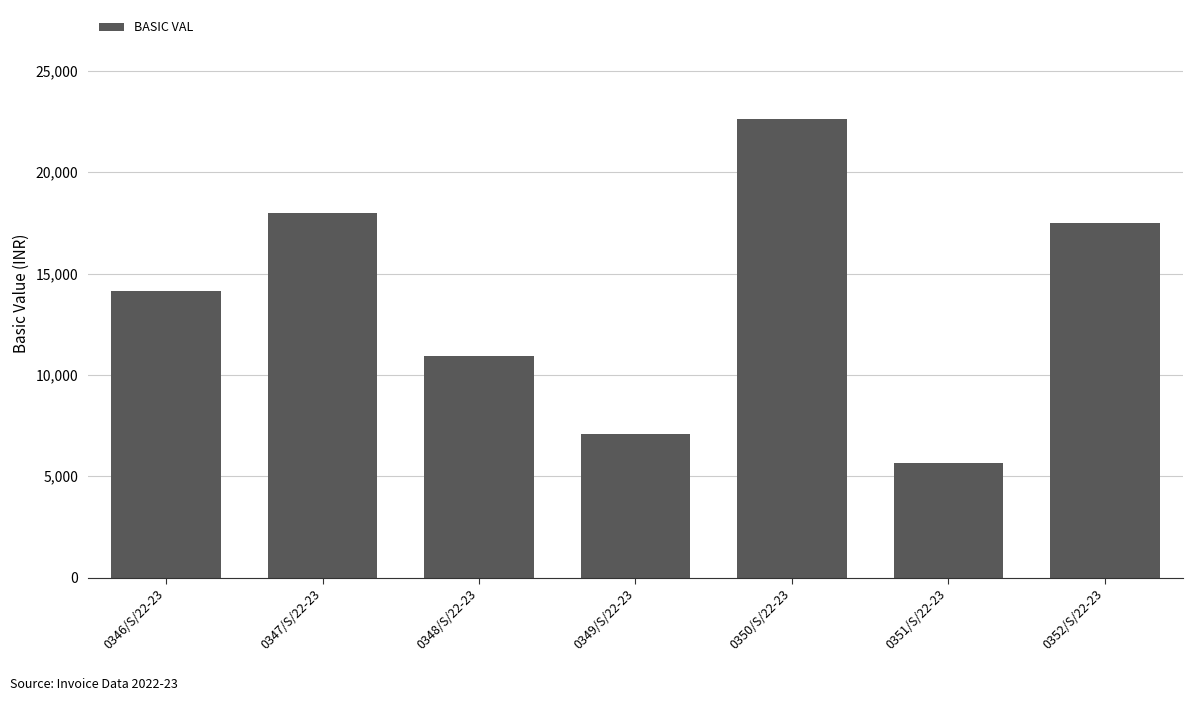

Are the bars horizontal?

No